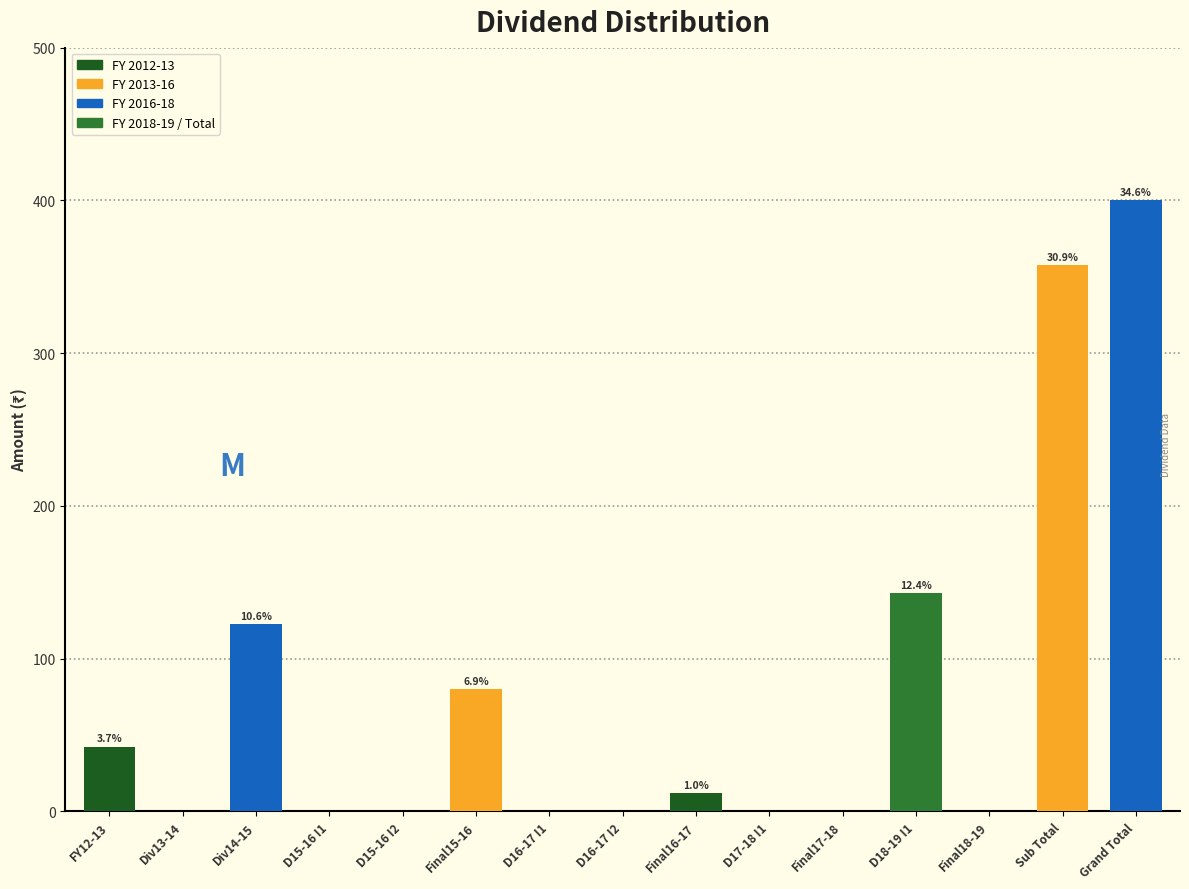

Reading left to right, transcribe all the data shown in this chart.

FY12-13=42.5	Div13-14=0.0	Div14-15=122.5	D15-16 I1=0.0	D15-16 I2=0.0	Final15-16=80.0	D16-17 I1=0.0	D16-17 I2=0.0	Final16-17=12.0	D17-18 I1=0.0	Final17-18=0.0	D18-19 I1=143.0	Final18-19=0.0	Sub Total=357.5	Grand Total=400.0